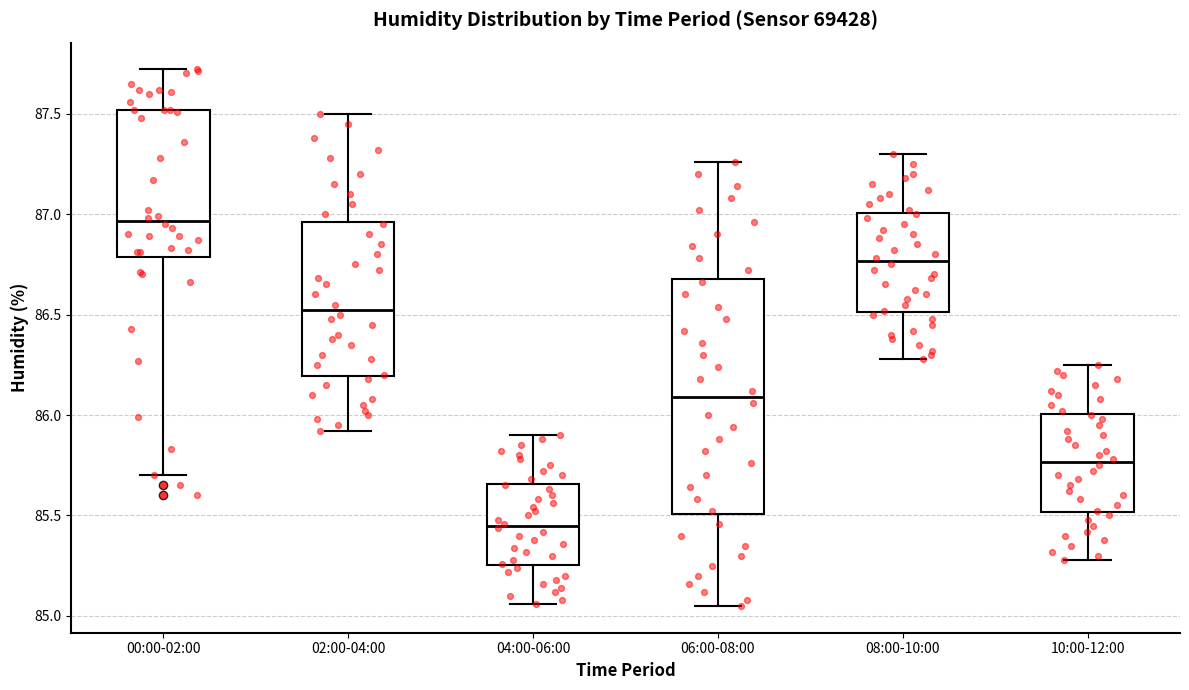

Where does the upper whisker of the box for 04:00-06:00 end on the y-axis? The values are not printed on the chart, so give them approximately, as read against the axis.

85.90